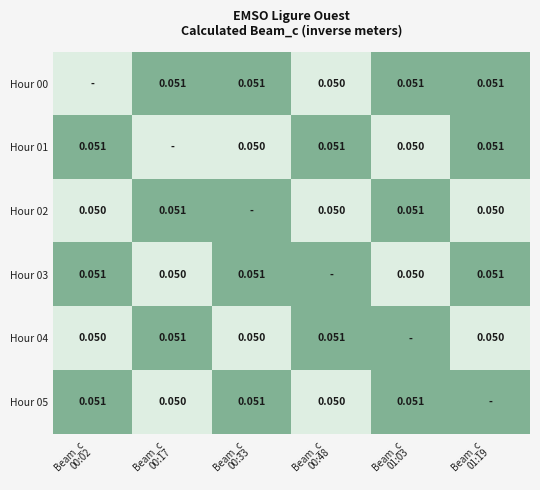

Which series has the widest spread of values?

Hour 00